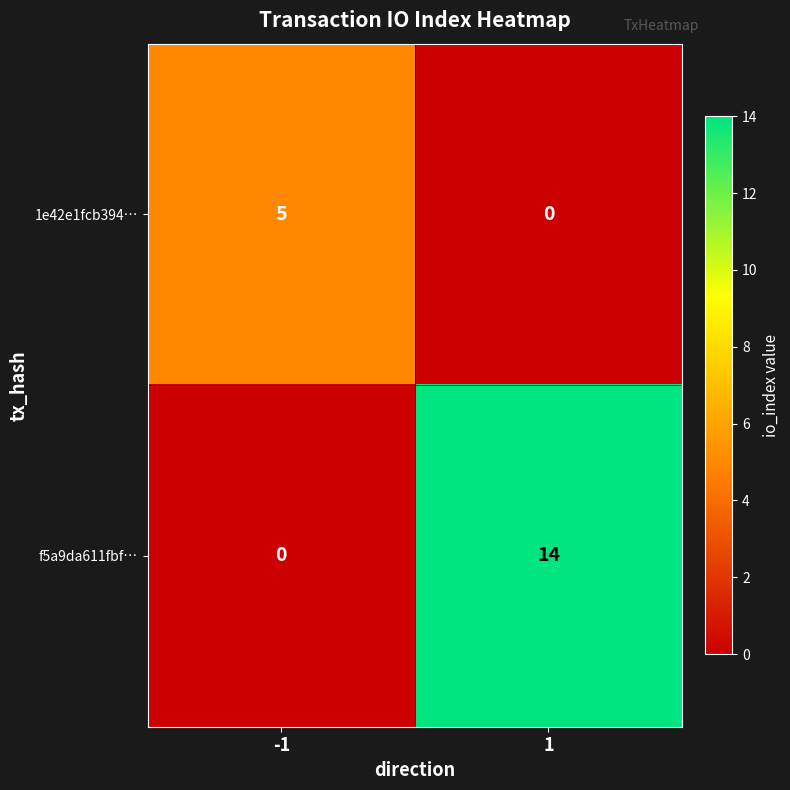

List the series in order of their overall mean, highest first.

f5a9da611fbf…, 1e42e1fcb394…